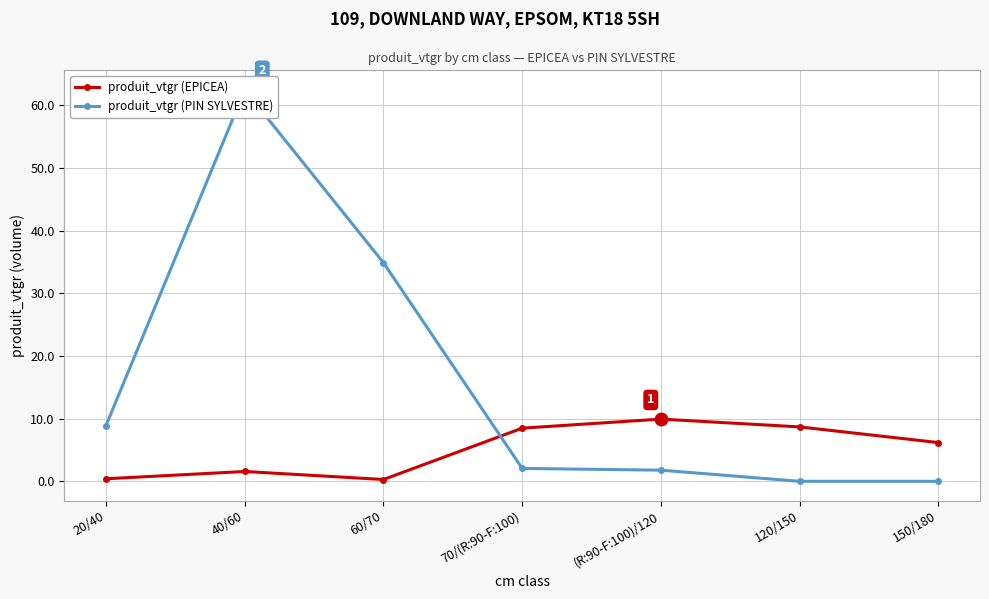

What is the difference between the highest and lowest values at 20/40?

8.5